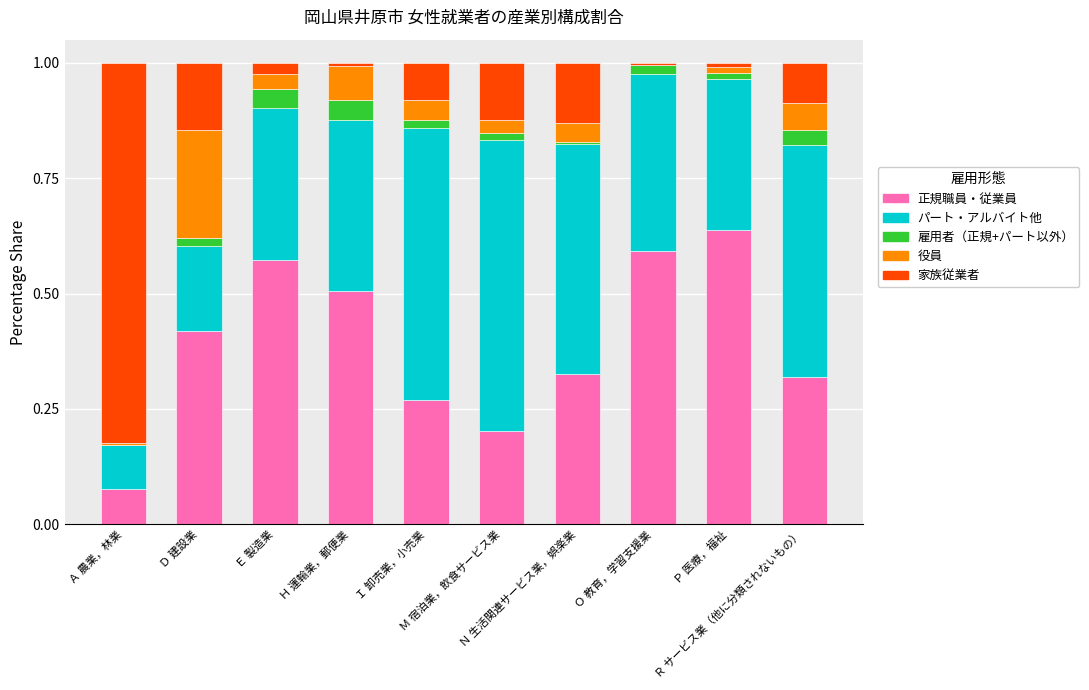

How many distinct data groups are displayed?

5